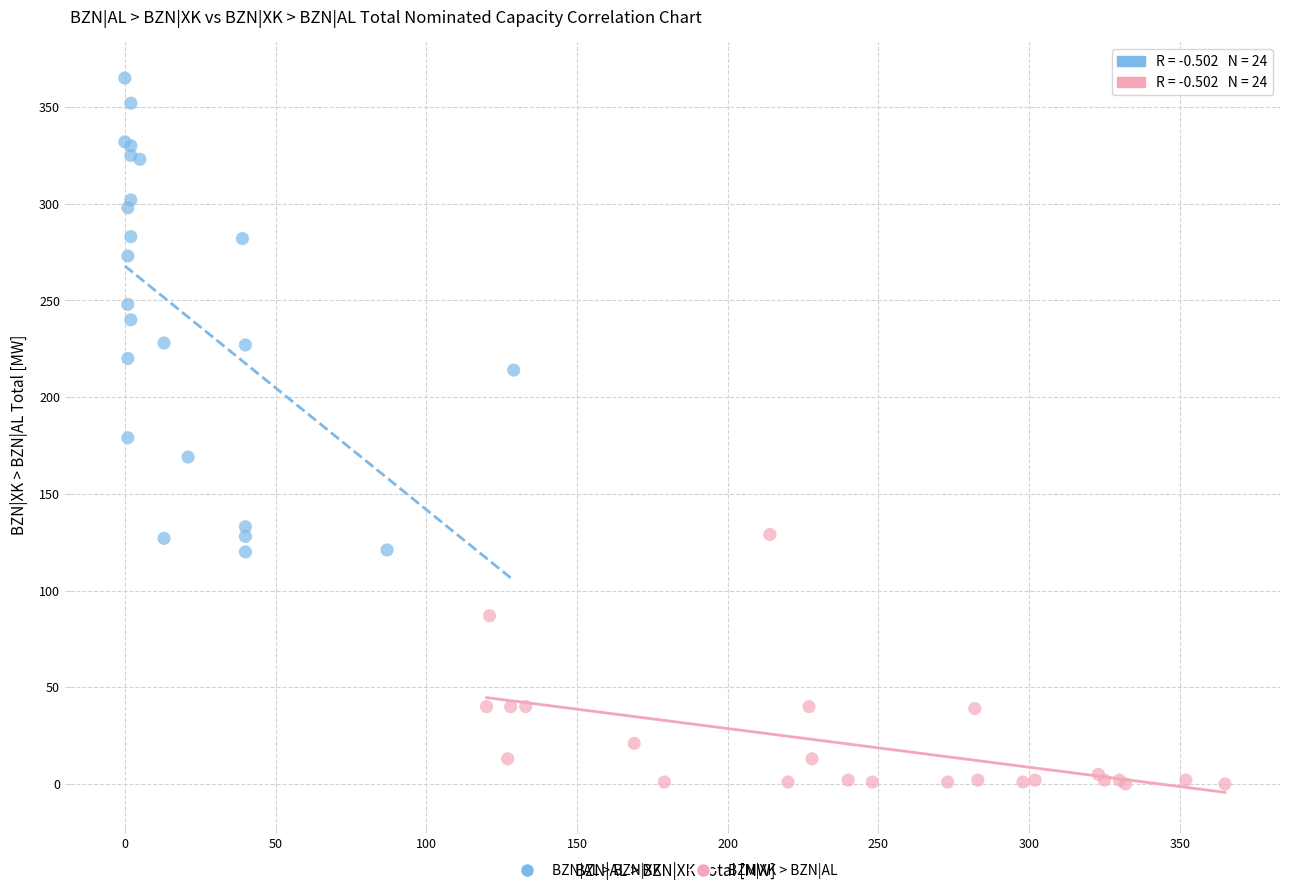

Which series contains the lowest Y value?

BZN|XK > BZN|AL